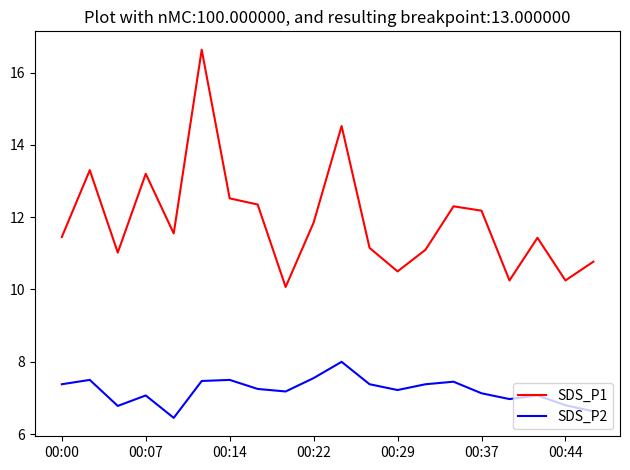

True or false: SDS_P1 and SDS_P2 cross at least once.

False